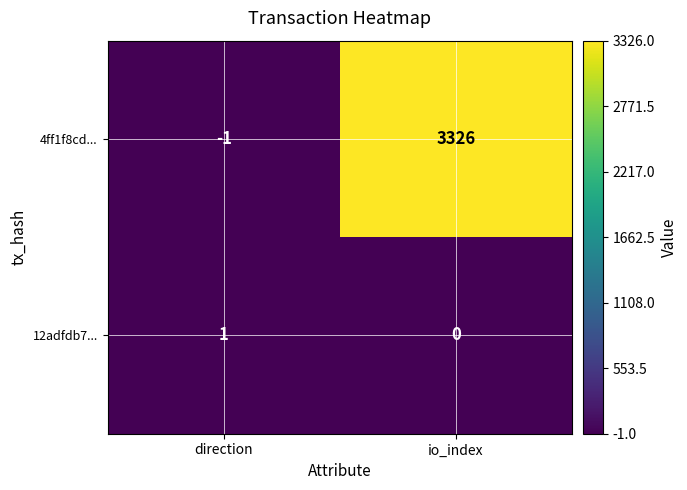

What is the spread (max minus min) of values at io_index?

3326